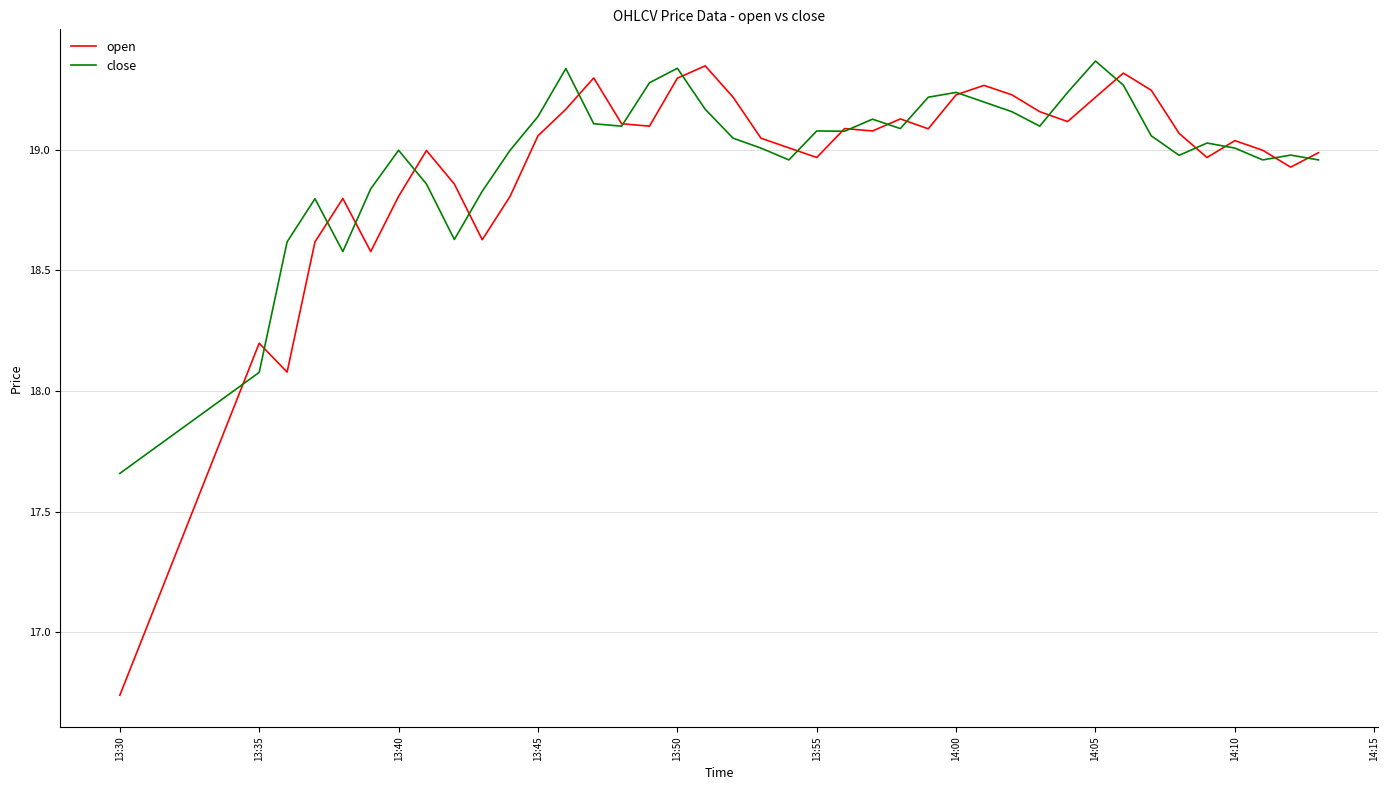

Which series has the largest range (max minus min)?

open